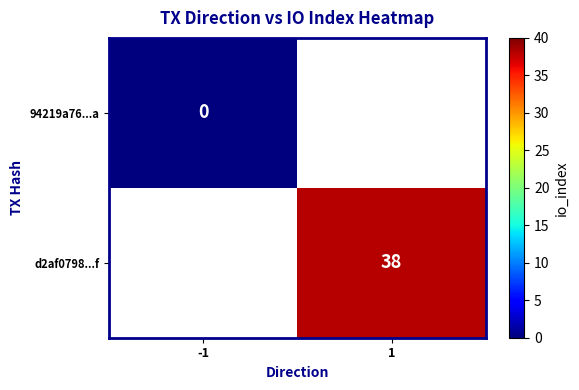

True or false: d2af0798...f has a value of 38 at 1.

True